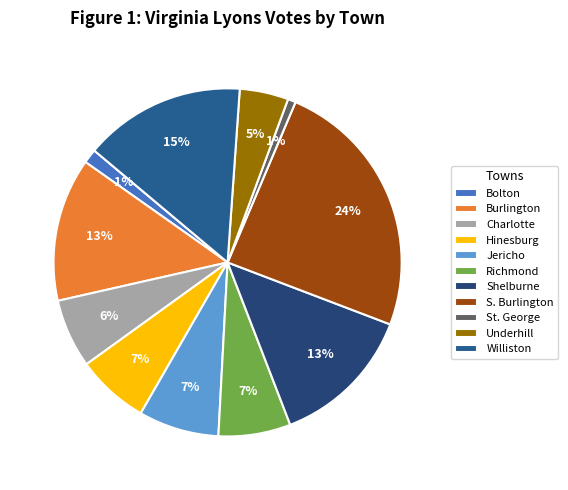

The Jericho slice represents 7% of the pie. True or false?

True